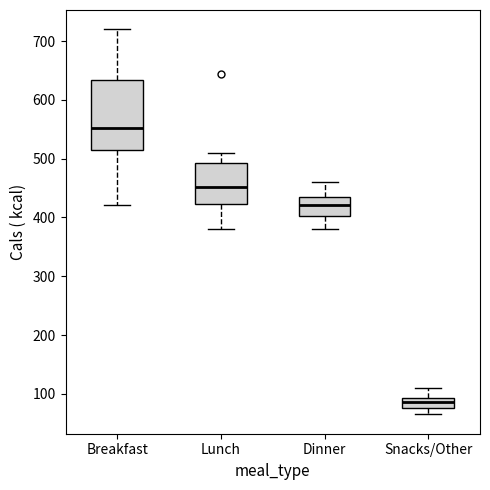

Where does the upper whisker of the box for Dinner end on the y-axis? The values are not printed on the chart, so give them approximately, as read against the axis.

460